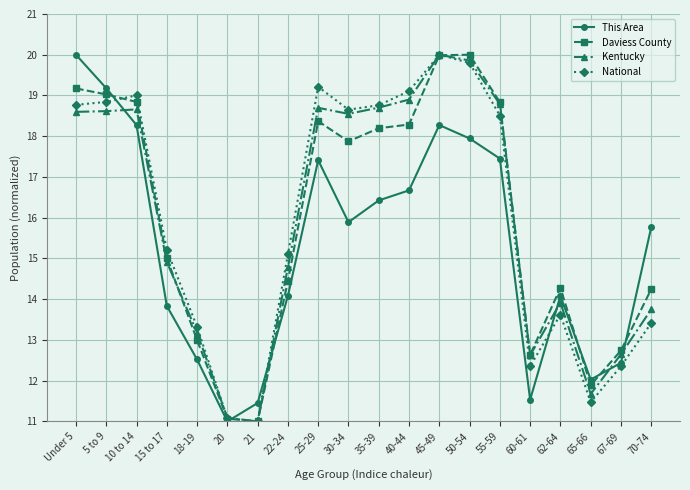

What position from the left is 50-54?

14